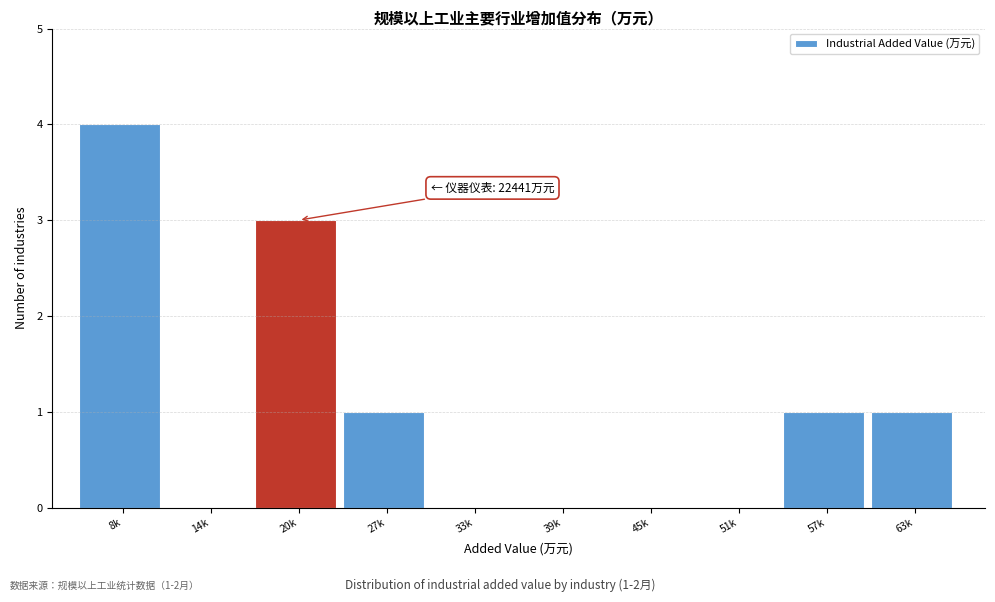

Reading left to right, transcribe all the data shown in this chart.

8k=4	14k=0	20k=3	27k=1	33k=0	39k=0	45k=0	51k=0	57k=1	63k=1